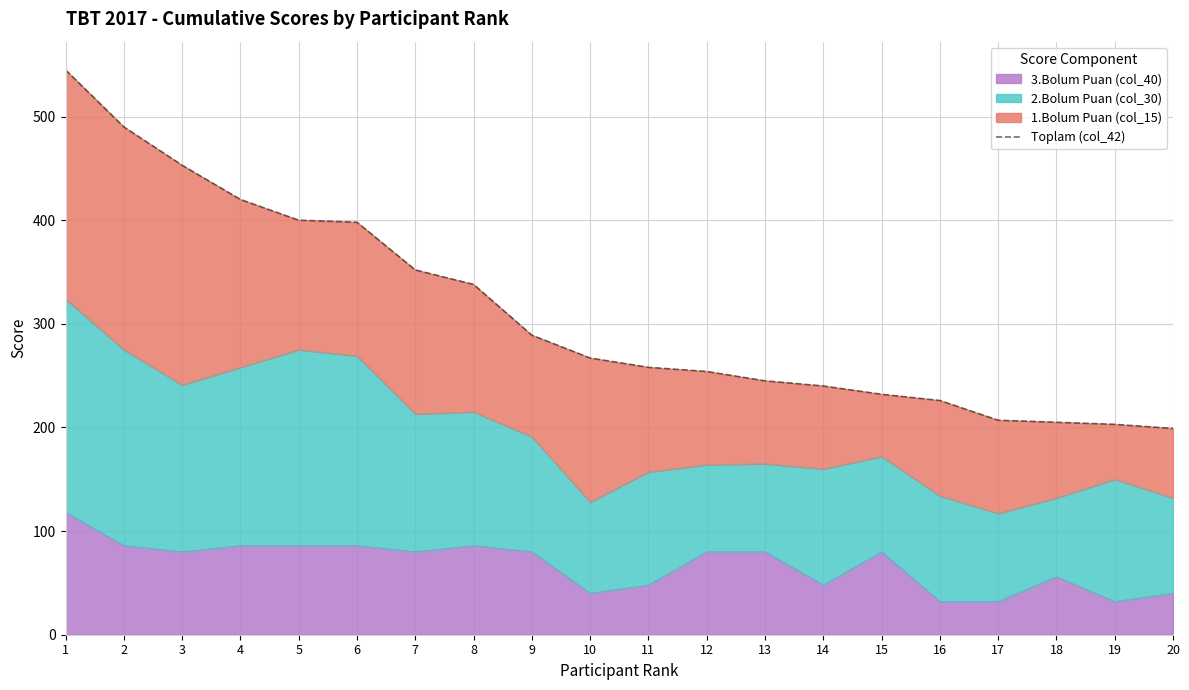

Is it true that the value at 8 is 173?

False